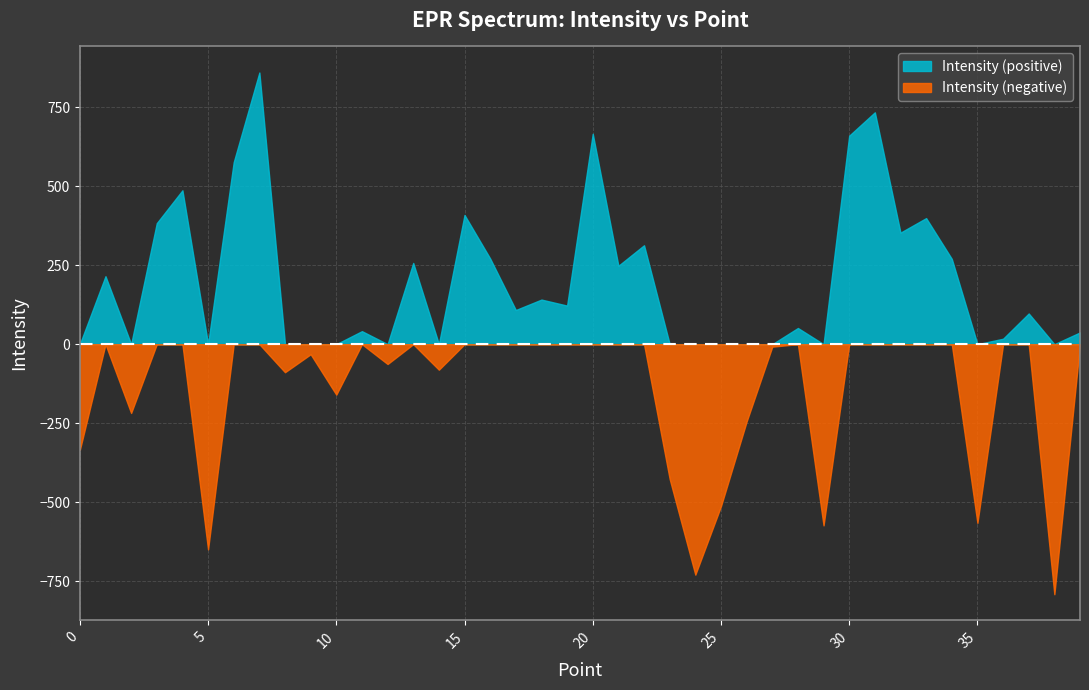

Approximately how many times larger is the value at 22 compared to 32?

0.9